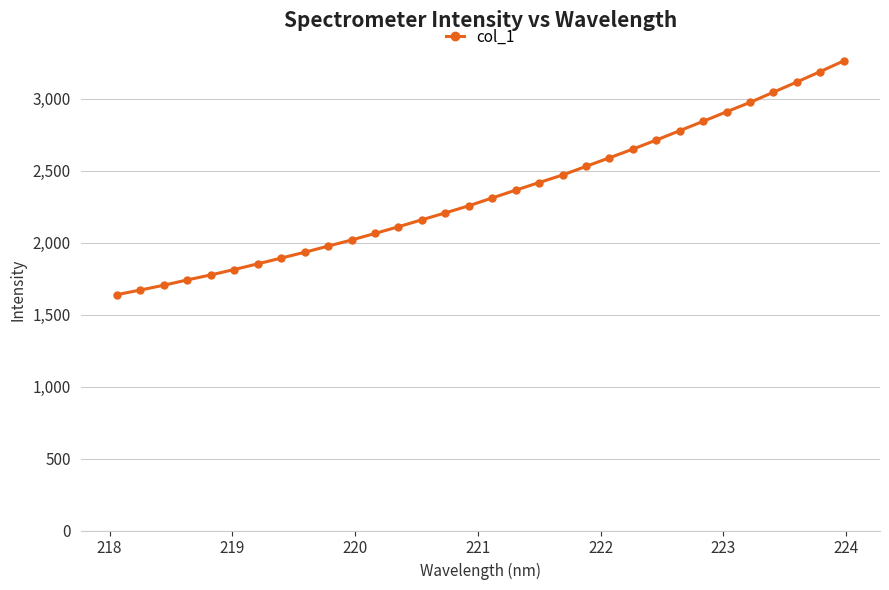

Does the chart have visible grid lines?

Yes